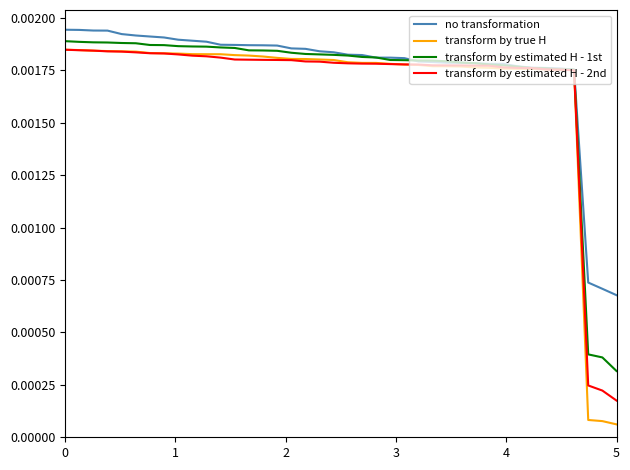

True or false: transform by true H and transform by estimated H - 1st intersect in this chart.

False